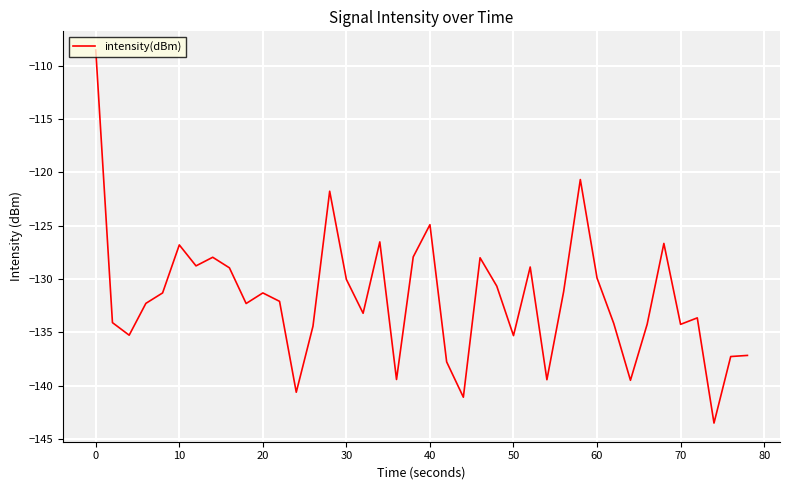

What is the minimum value shown in the chart?

-143.5